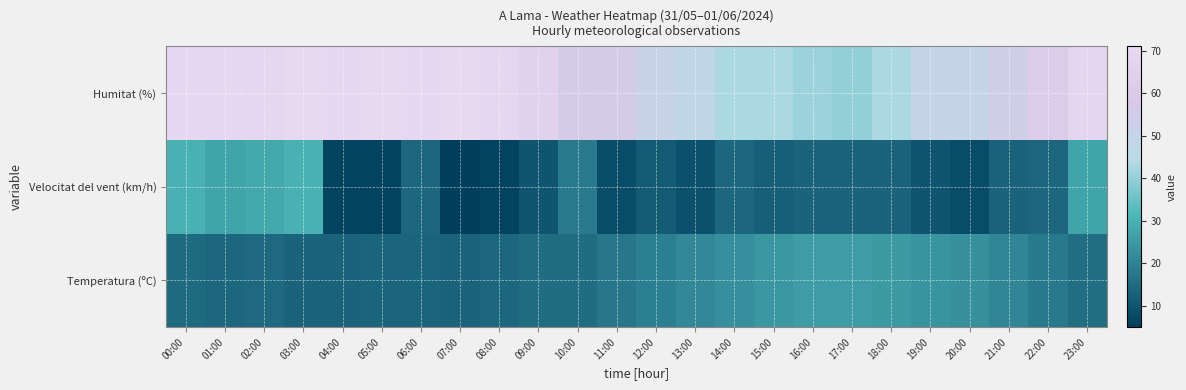

At how many categories does at least one series exceed 24?

24